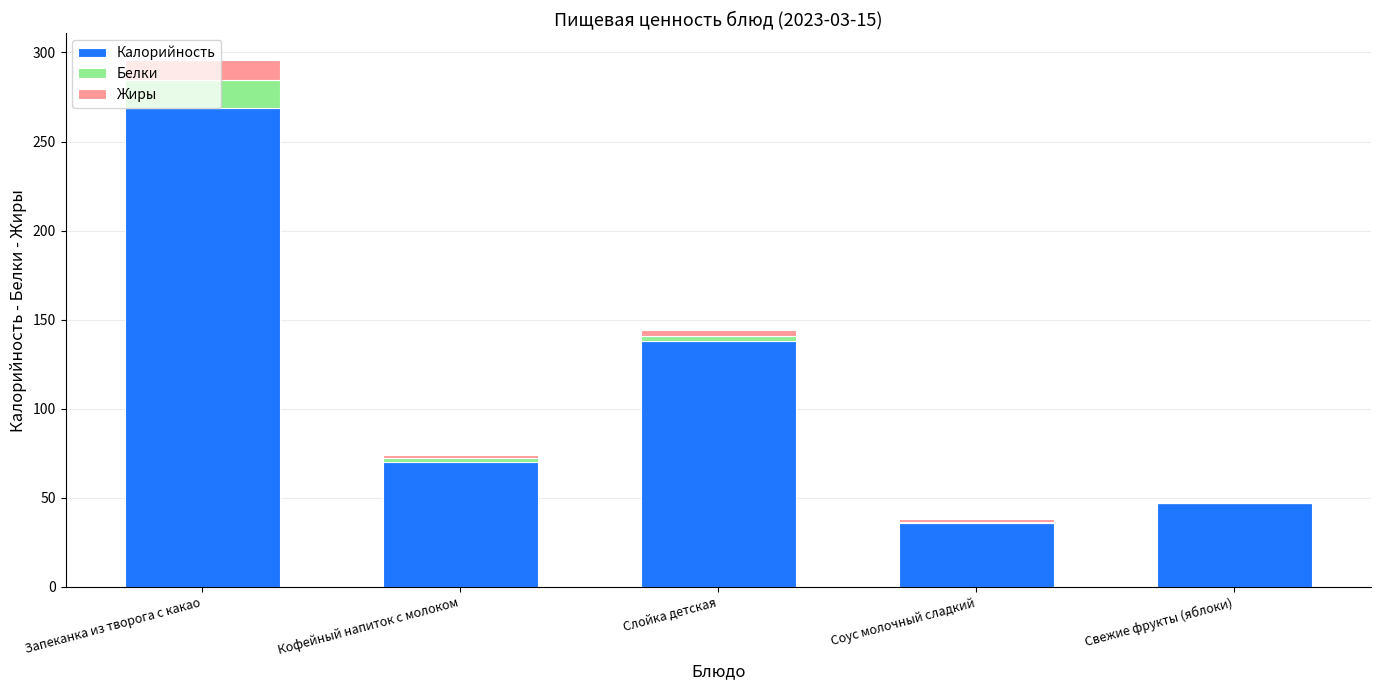

True or false: Калорийность has a value of 47.0 at Свежие фрукты (яблоки).

True